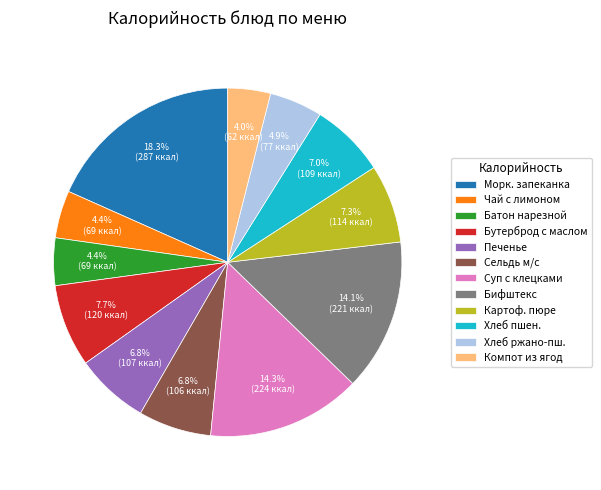

What portion of the pie excludes Сельдь м/с?

93.2%